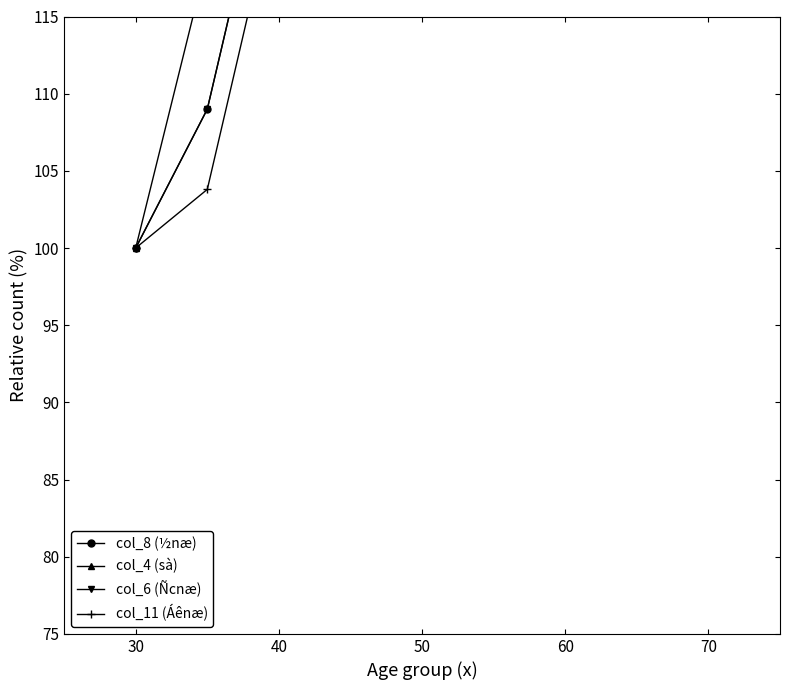

How many series are shown in this chart?

4